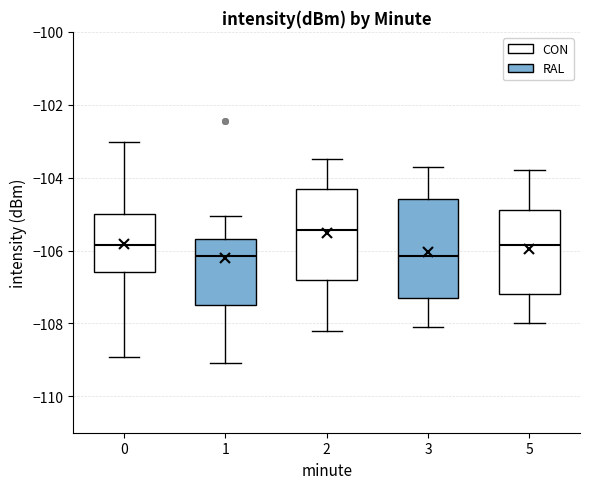

Where is the lower edge of the box at x = 0 on the y-axis? The values are not printed on the chart, so give them approximately, as read against the axis.

-106.6